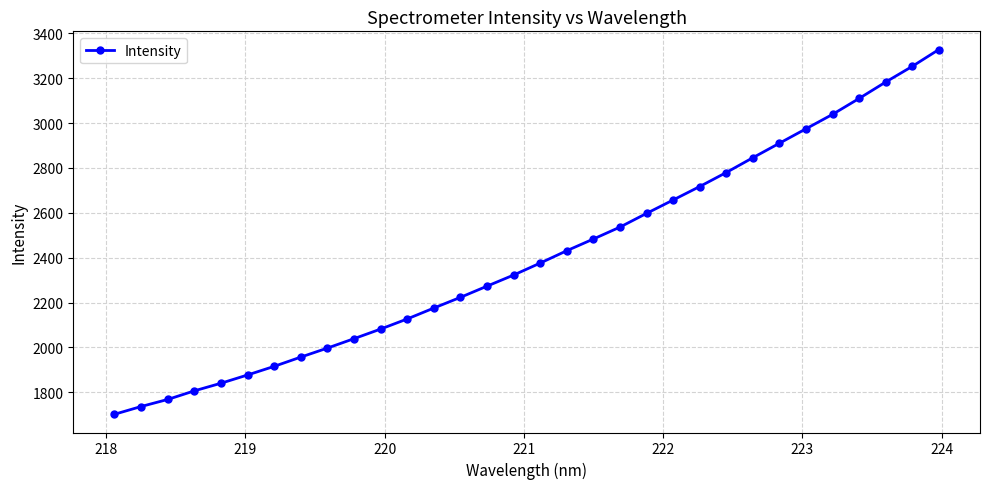

What is the maximum value shown in the chart?

3327.6